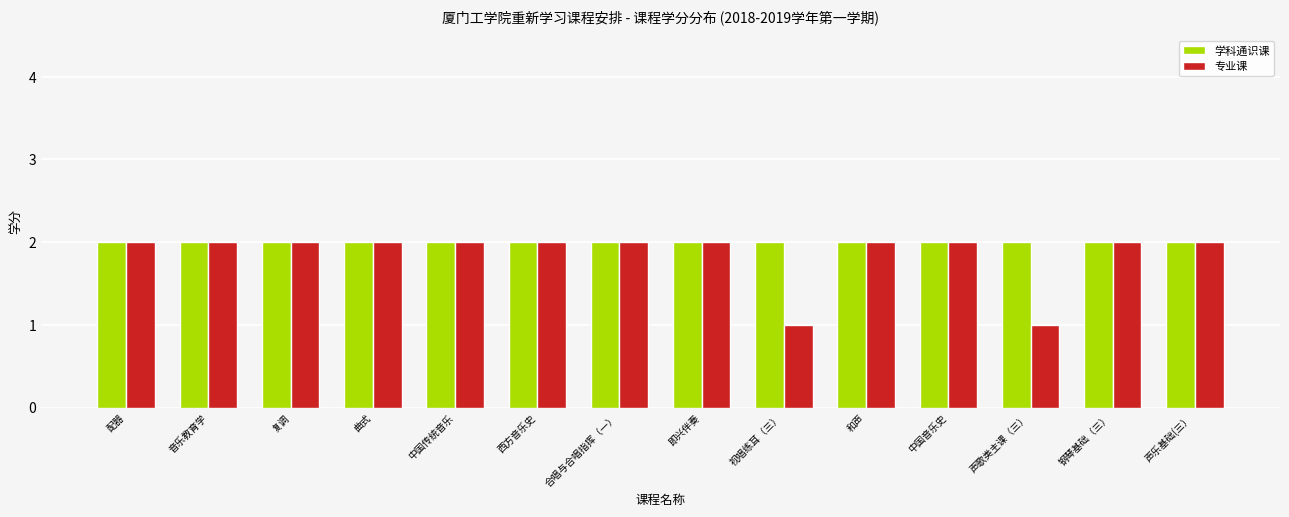

Which series has the largest total across all categories?

学科通识课